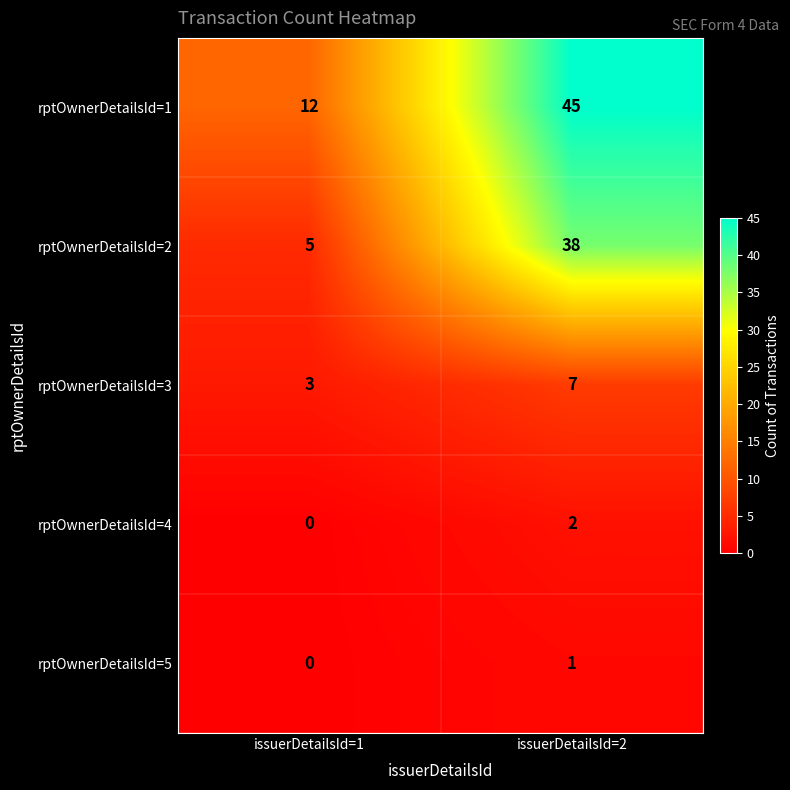

What is the sum of the rptOwnerDetailsId=1 values at issuerDetailsId=1 and issuerDetailsId=2?

57